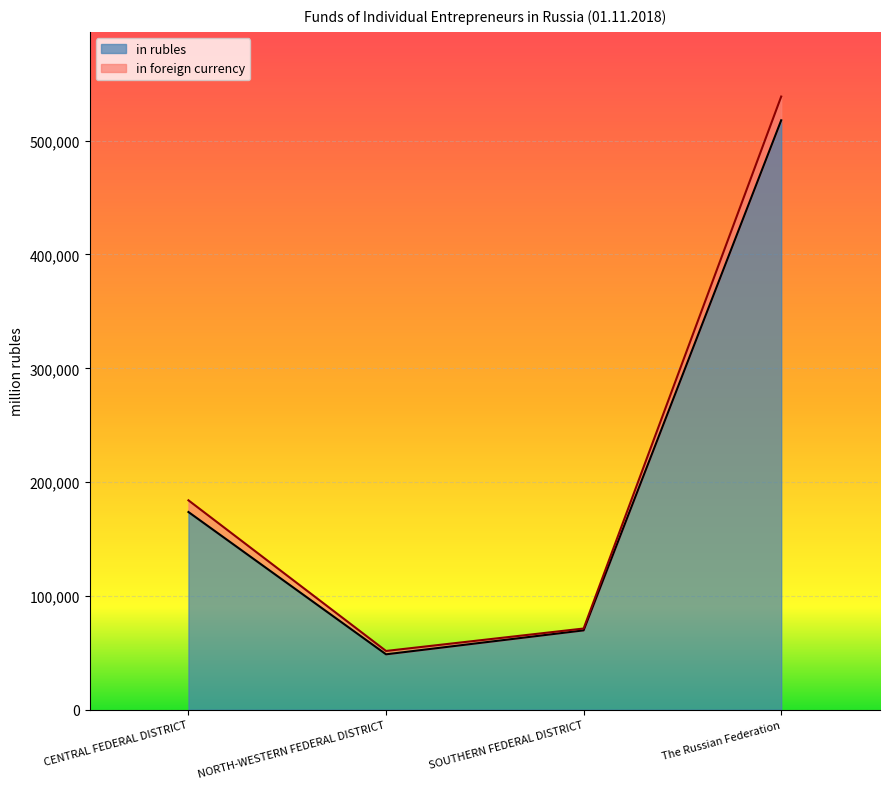

What is the sum of all values?

810097